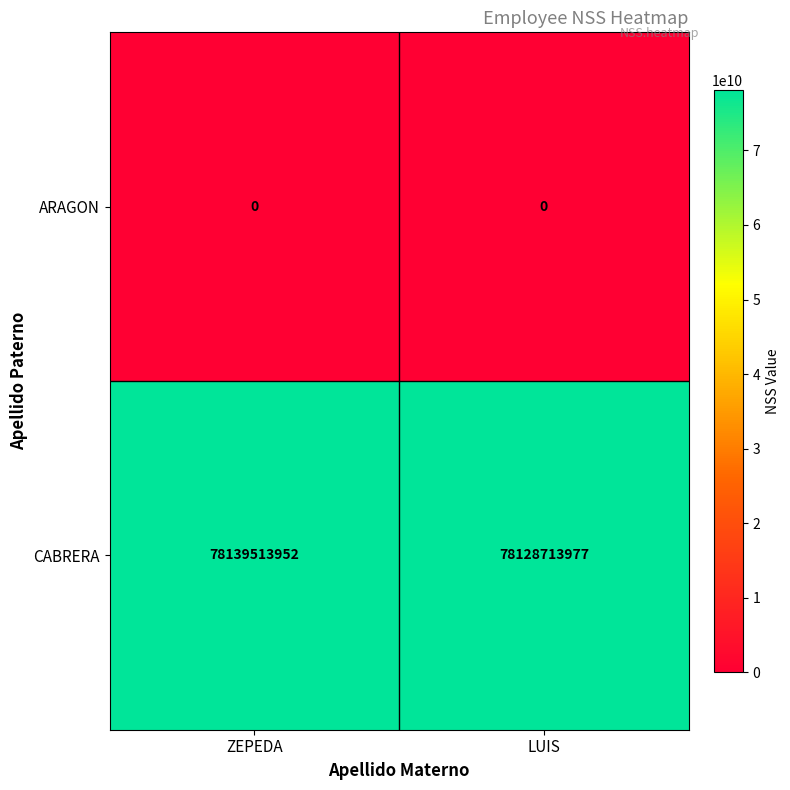

What is the difference between the highest and lowest values at ZEPEDA?

78139513952